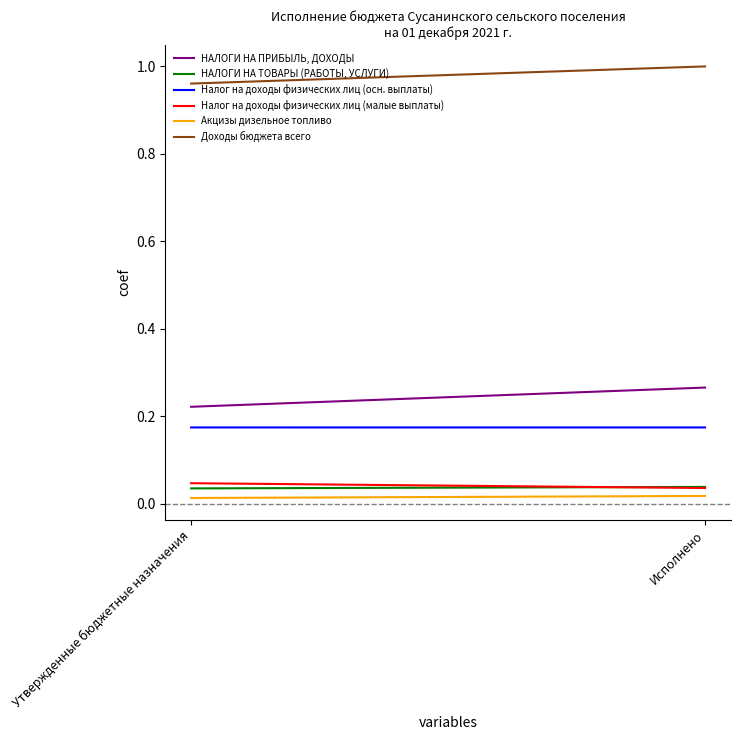

Does the chart display data point markers on the line(s)?

No